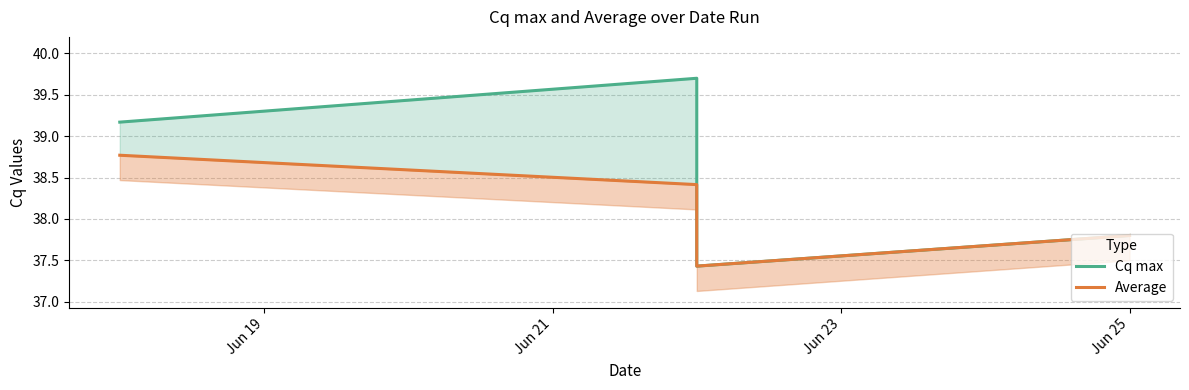

How many interior local valleys does the Cq max series have?

1